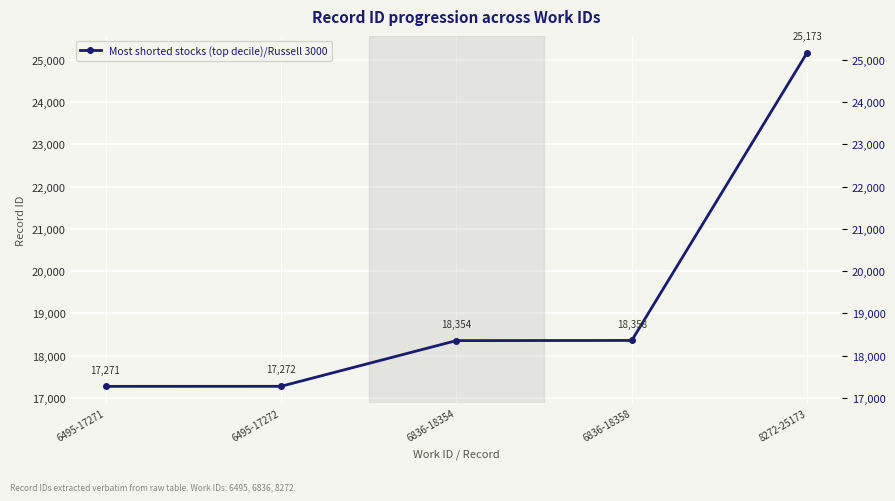

At which label is the value closest to 21222?

6836-18358